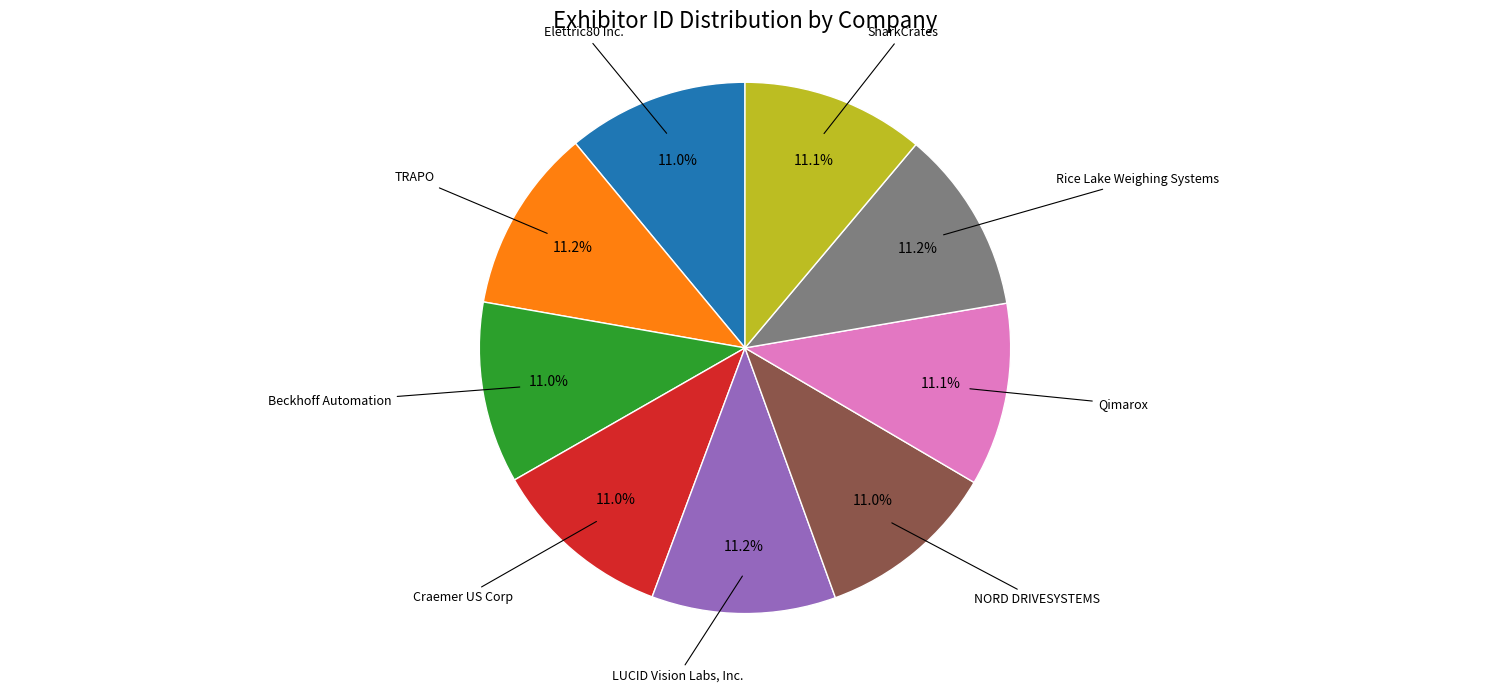

Does any single category account for the majority?

No